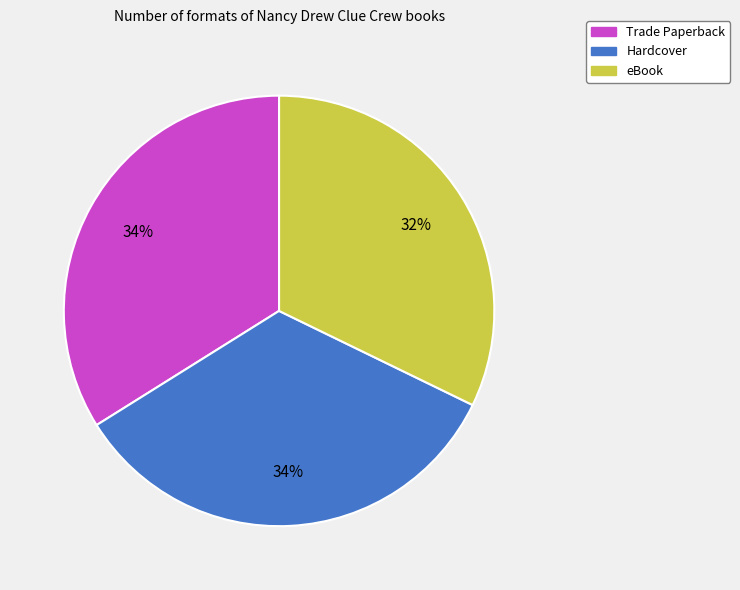

Which has a higher value, Trade Paperback or eBook?

Trade Paperback